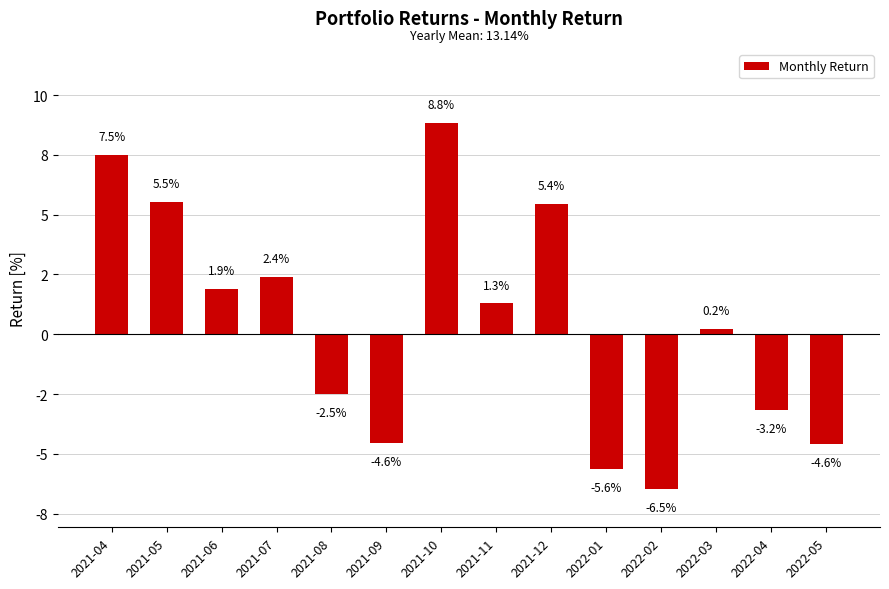

What is the approximate value at 2021-11?

1.3